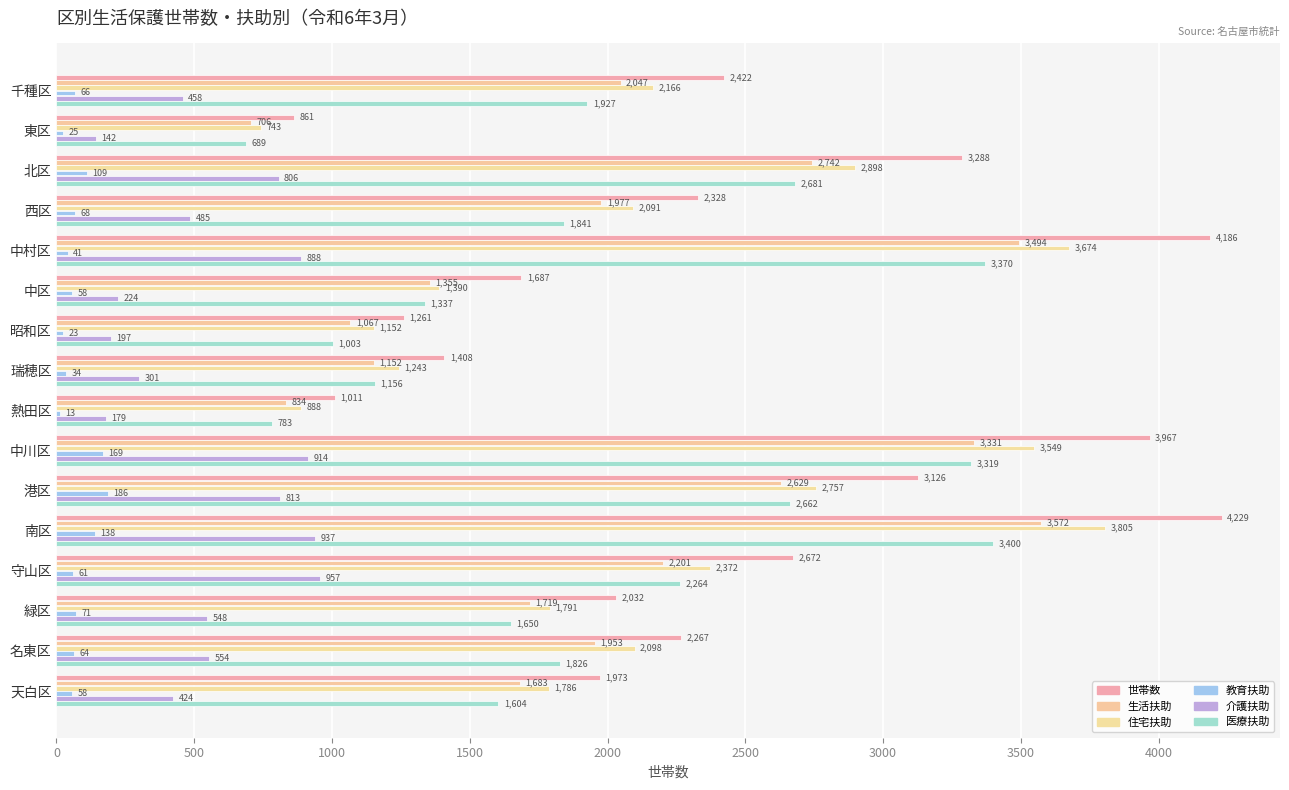

How many series are shown in this chart?

6